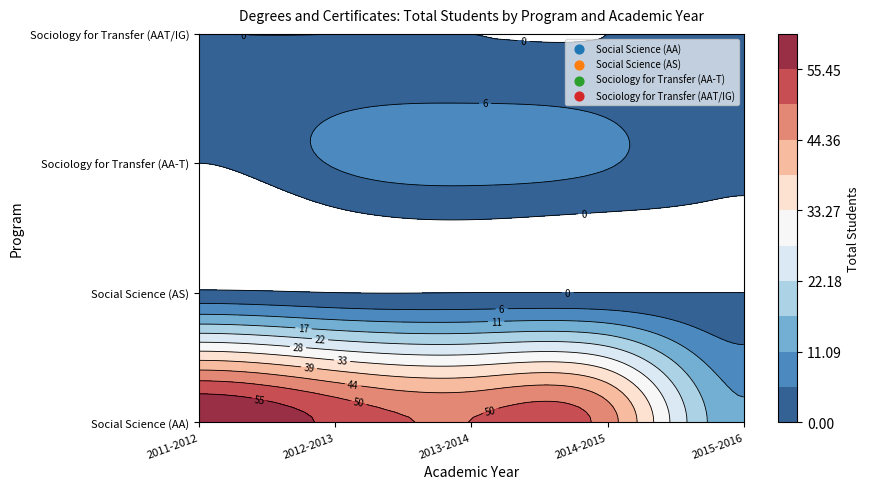

Reading left to right, transcribe all the data shown in this chart.

Social Science (AA): 61	54	50	47	12
Social Science (AS): 1	0	0	0	0
Sociology for Transfer (AA-T): 0	6	8	6	1
Sociology for Transfer (AAT/IG): 0	0	0	0	1